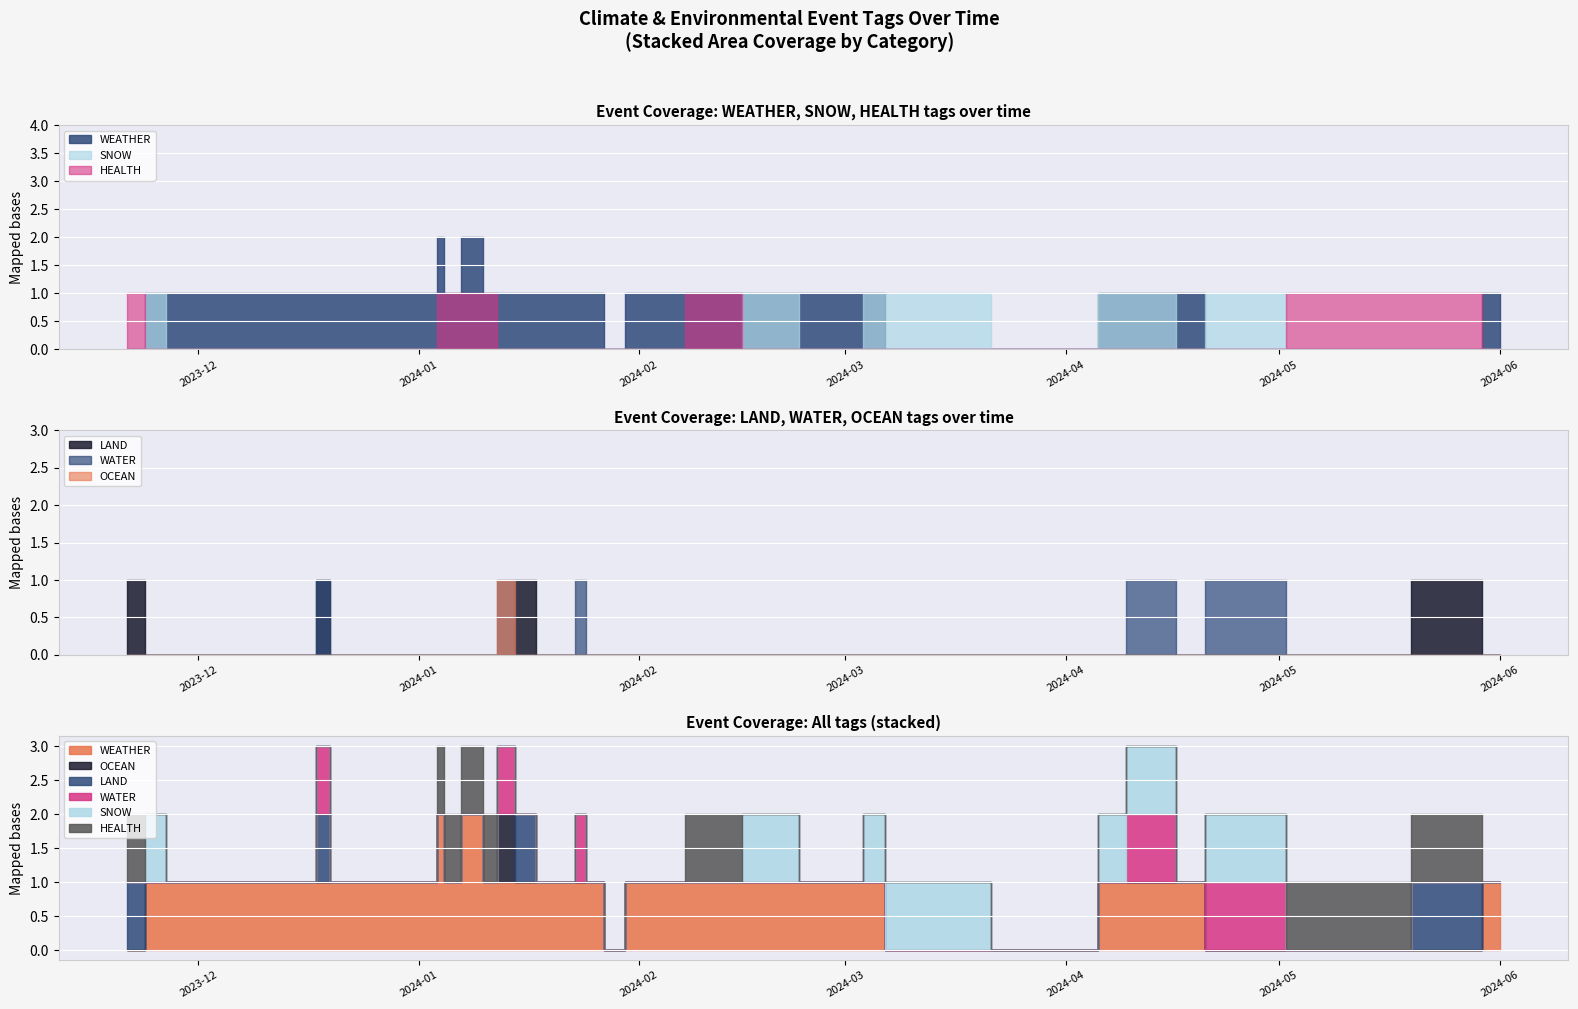

What is the label of the 10th point from the left?

2023-12-31